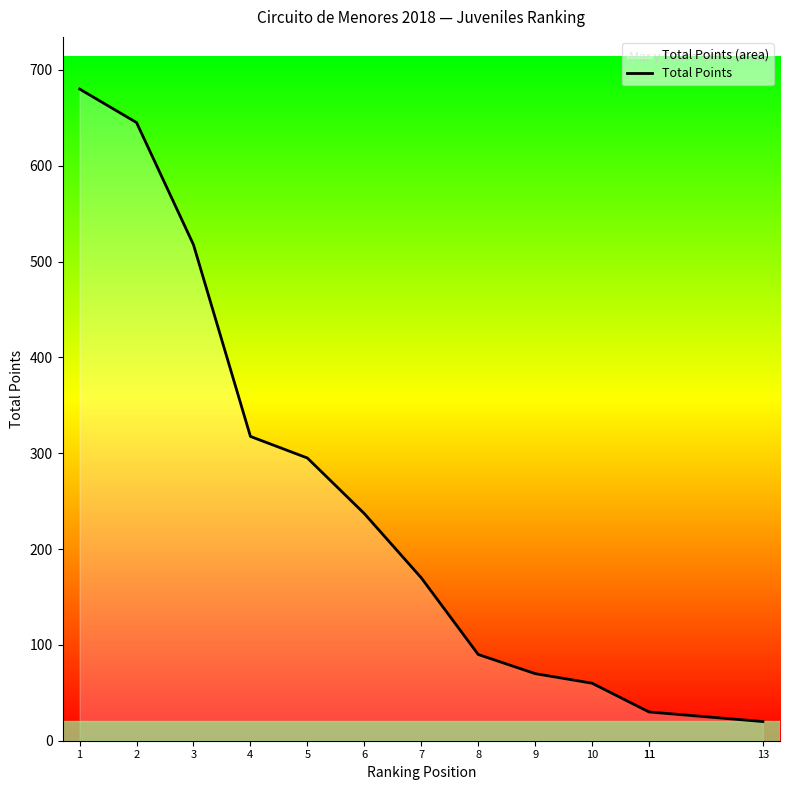

How many series are shown in this chart?

1